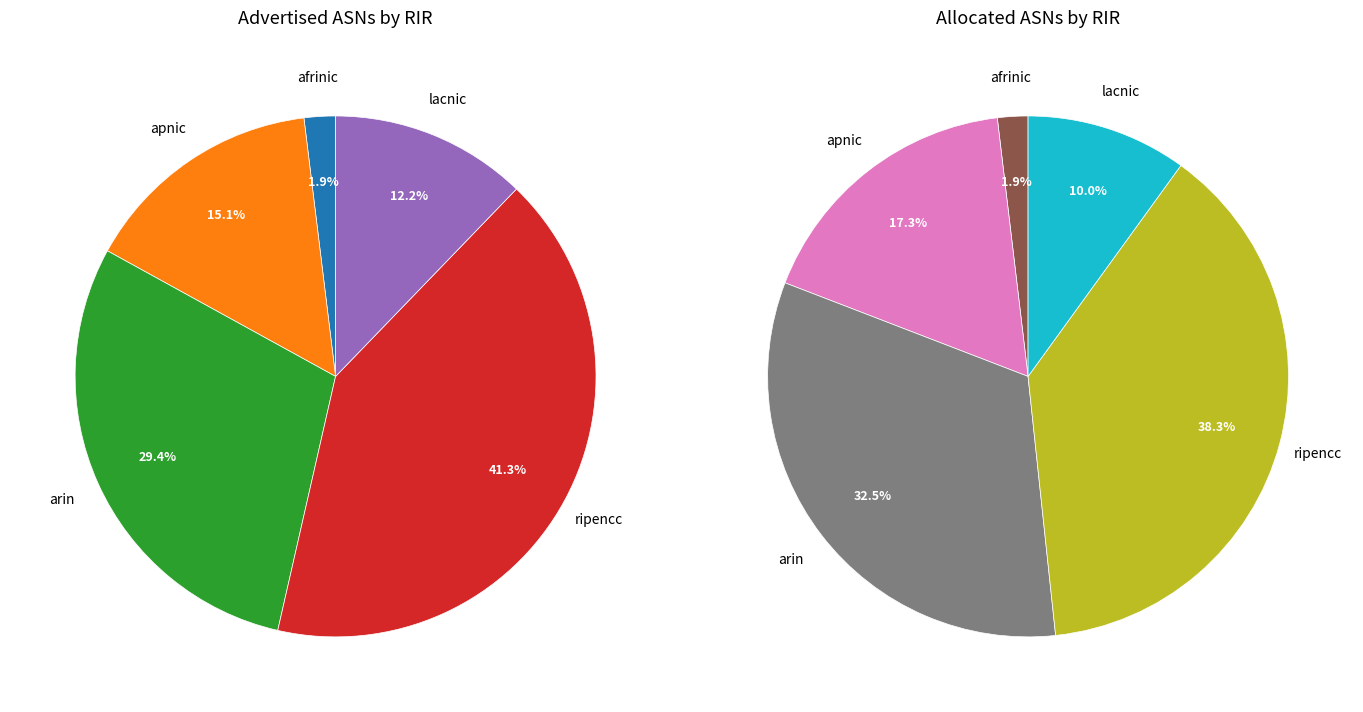

Which category has the smallest portion of the pie?

afrinic